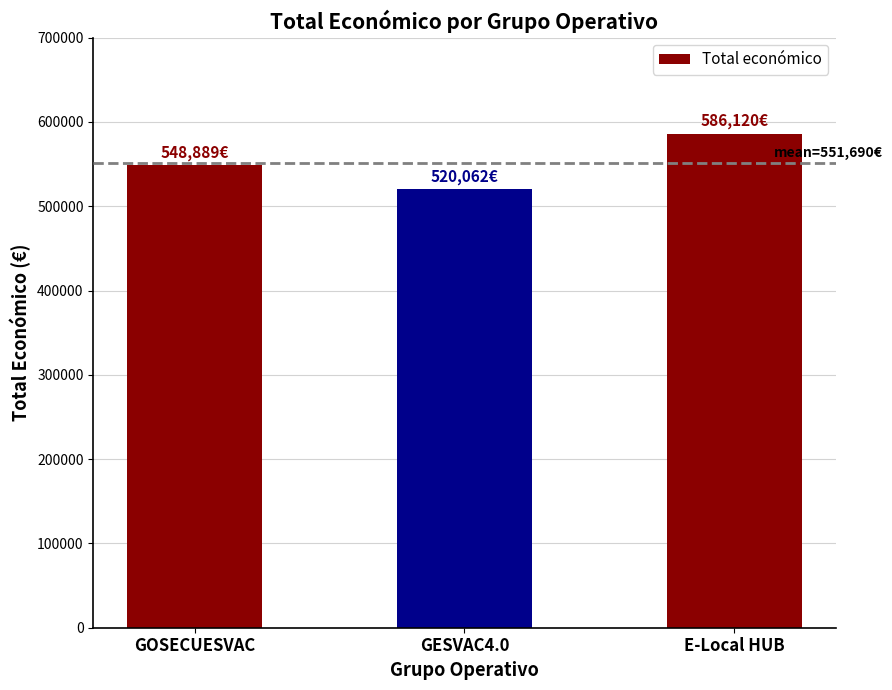

Rank the categories by value from highest to lowest.

E-Local HUB, GOSECUESVAC, GESVAC4.0